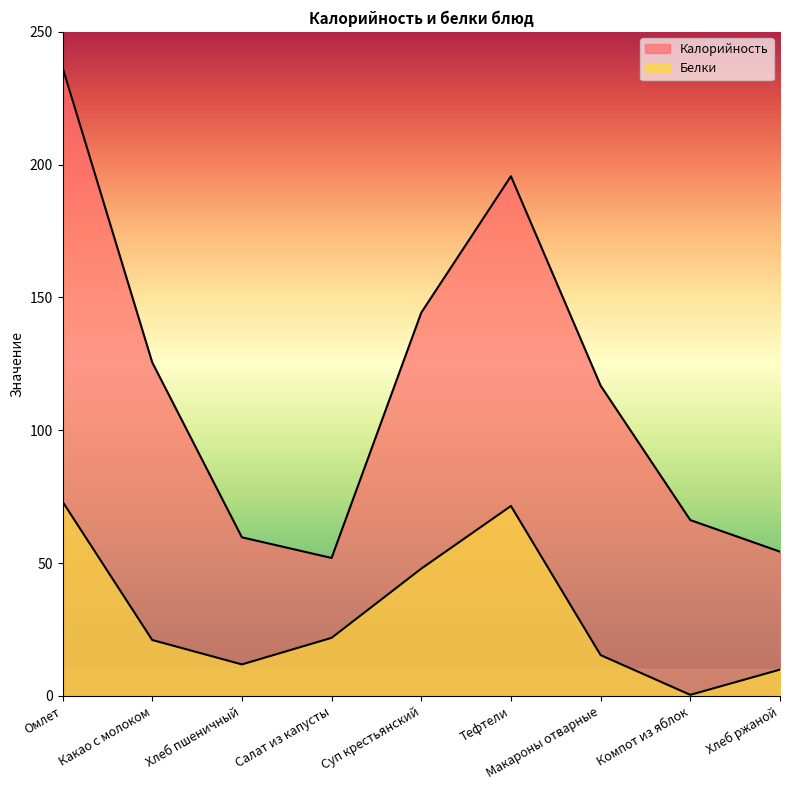

How many data points in Белки are less than 21?

4